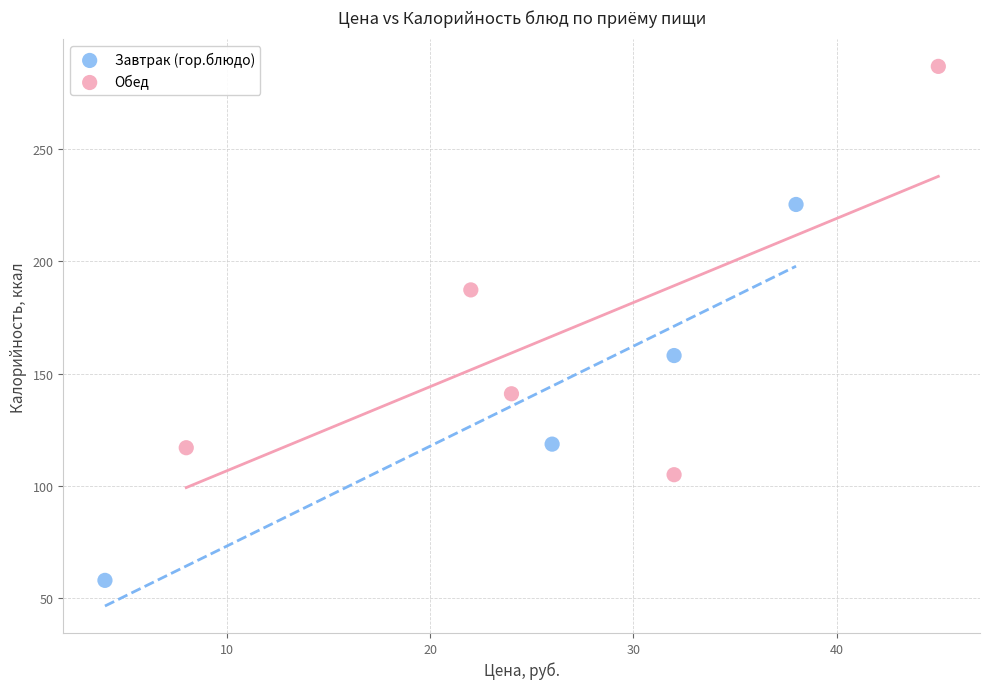

Which series contains the highest Y value?

Обед